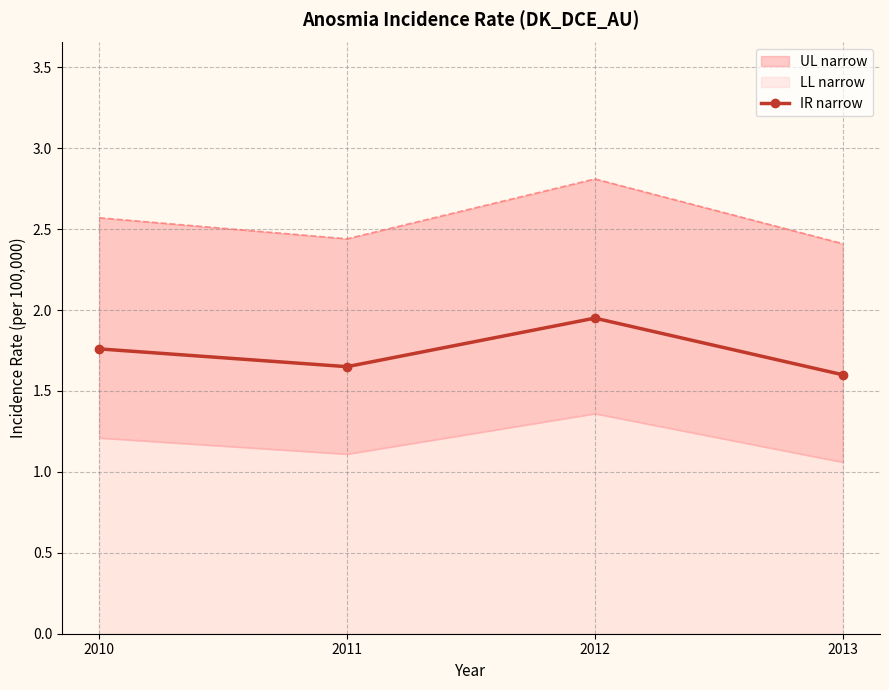

The value at 2011 is 2.6. True or false?

False